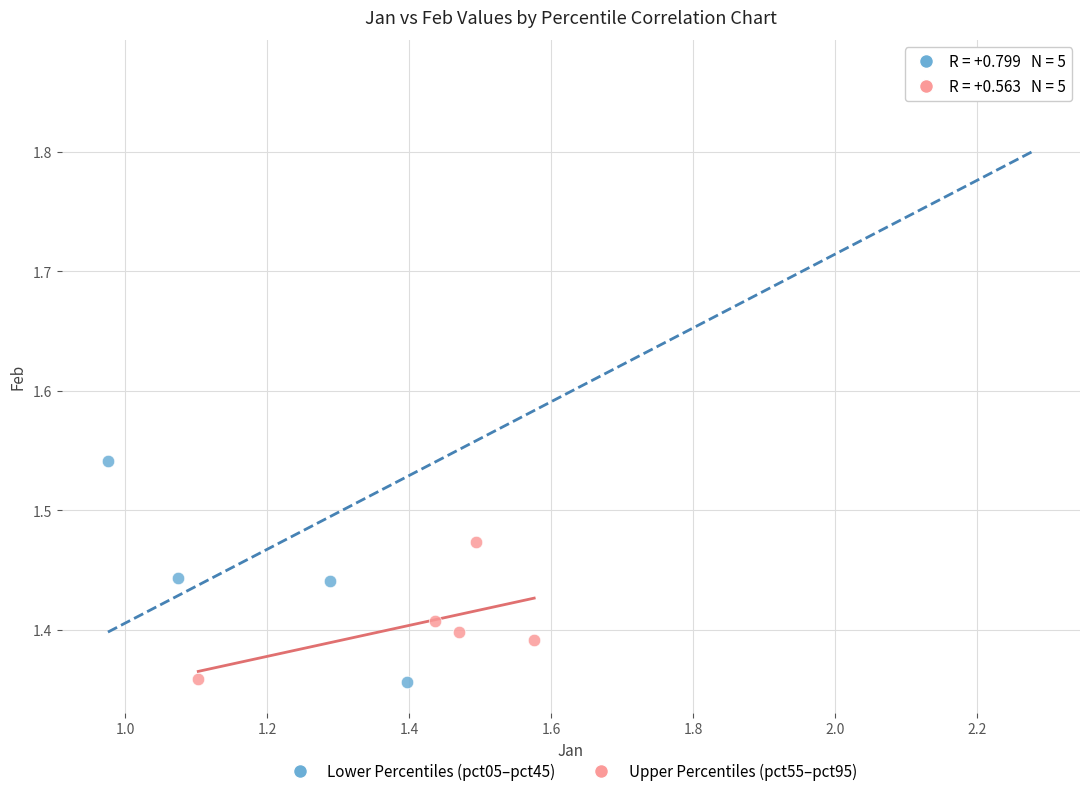

Which series reaches the maximum Y coordinate?

Lower Percentiles (pct05–pct45)